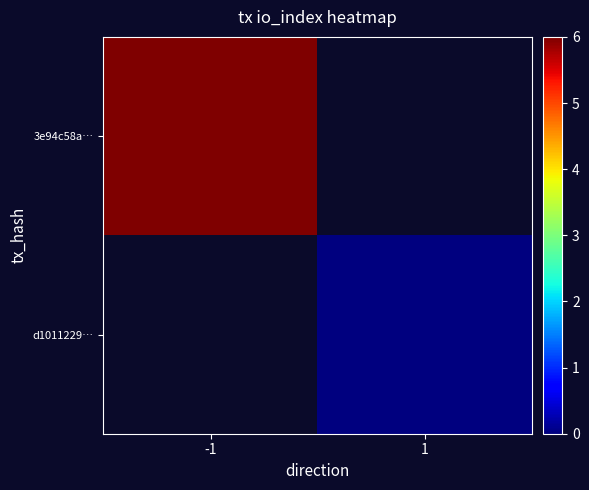

How many data points does each series have?

2